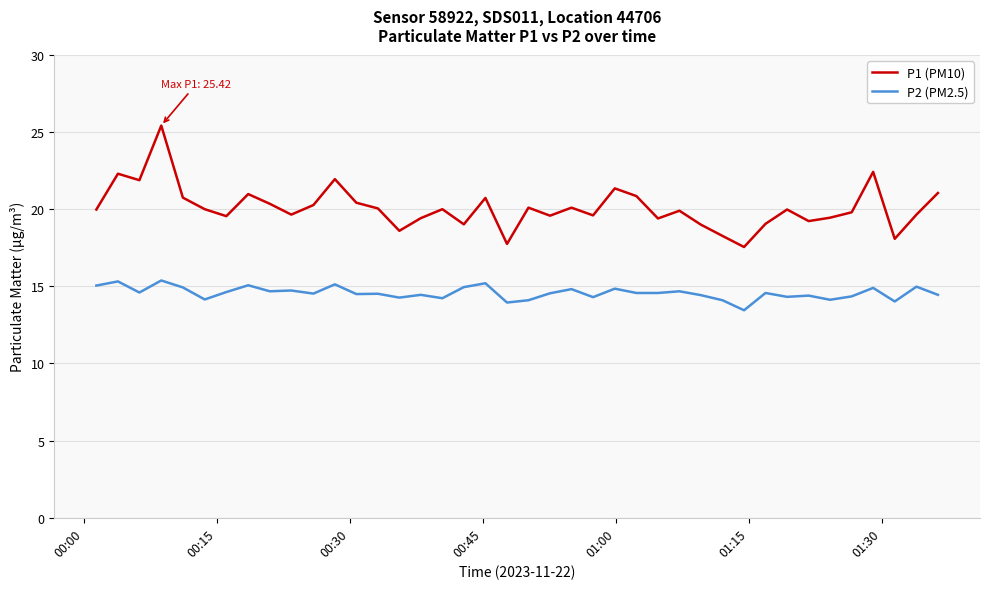

What is the maximum value for P2 (PM2.5)?

15.4